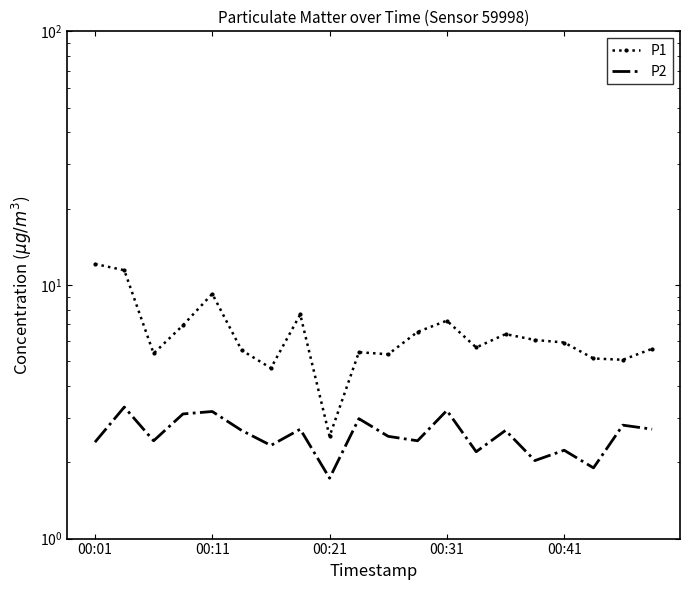

Is this an area chart (filled region under the line)?

No